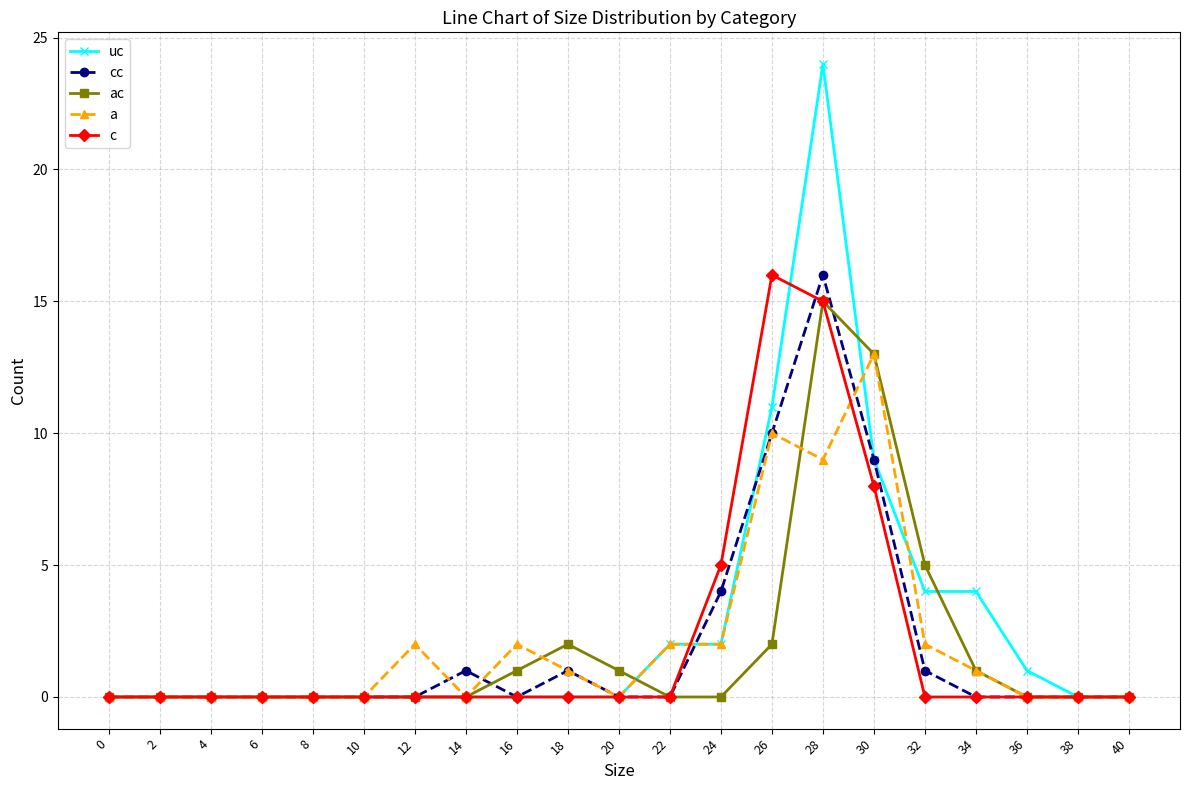

What is the value of the uc point at the 14th from the left?

11